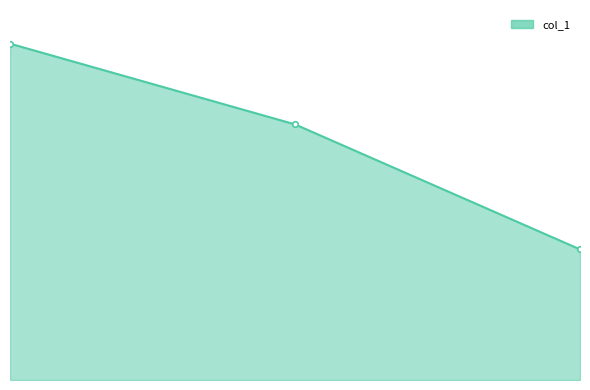

What is the difference between the second highest and minimum values?

11546227